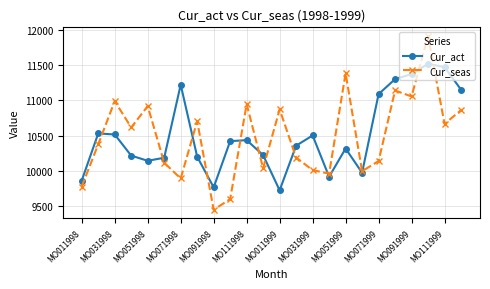

What is the value of the Cur_seas point at the 7th from the left?

9889